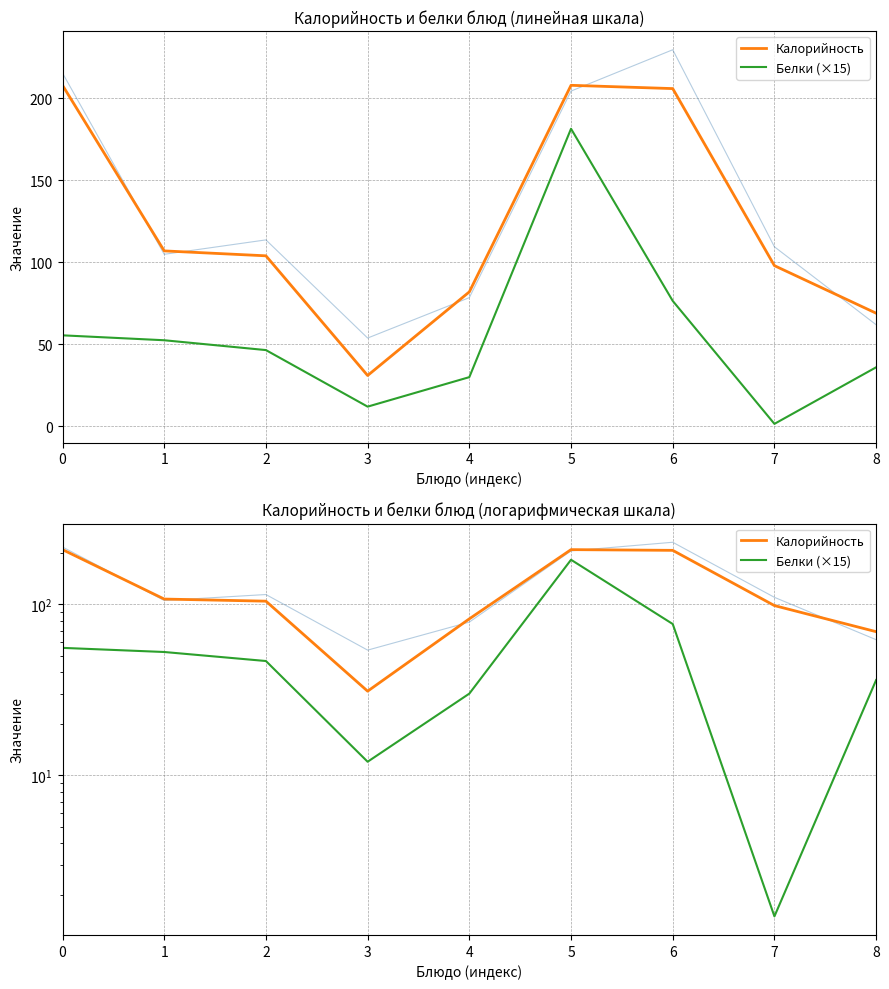

Reading left to right, what are all the values shown in this chart?

Калорийность: 0=208.0	1=107.0	2=104.0	3=31.0	4=82.0	5=208.0	6=206.0	7=98.0	8=69.0
Белки (×15): 0=55.5	1=52.5	2=46.5	3=12.0	4=30.0	5=181.5	6=76.5	7=1.5	8=36.0